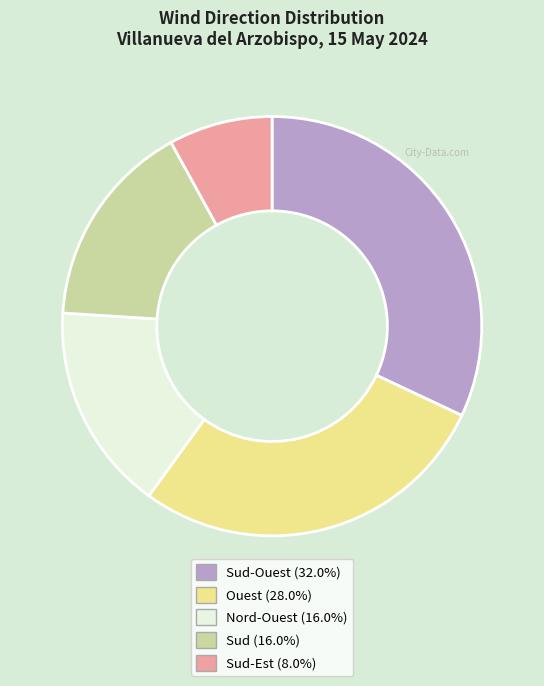

Is there any slice that represents more than half of the pie?

No